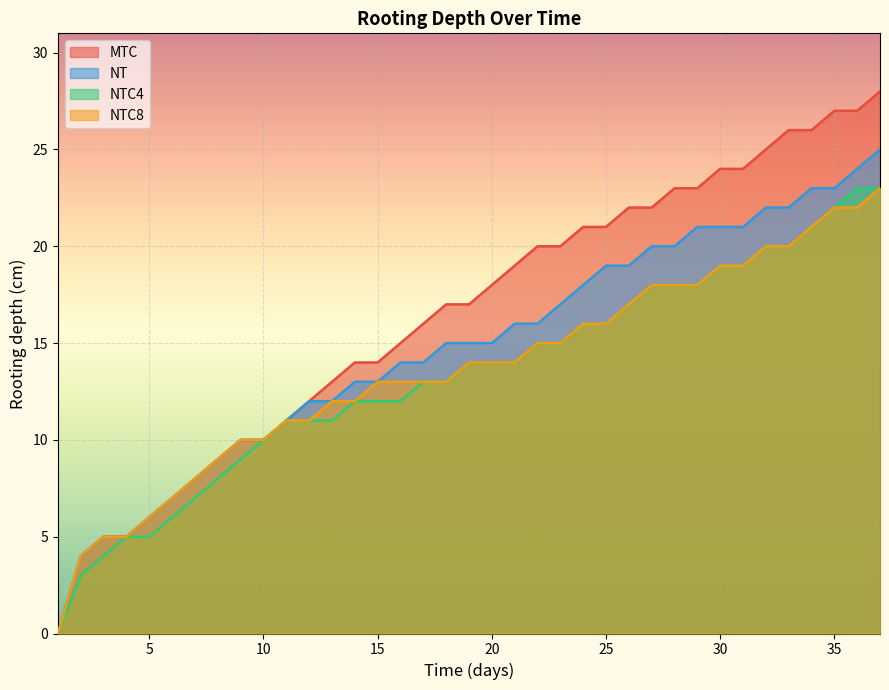

Rank the series by their maximum value, from highest to lowest.

MTC, NT, NTC4, NTC8